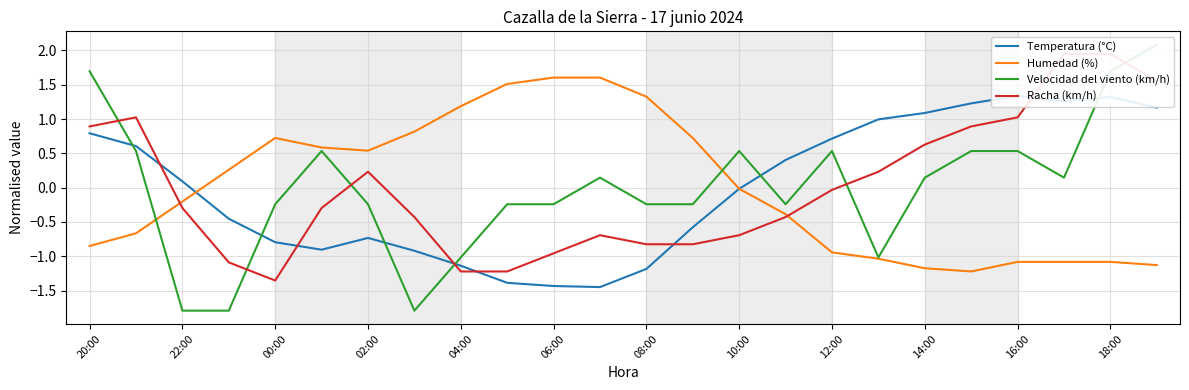

What is the minimum value for Humedad (%)?

-1.2